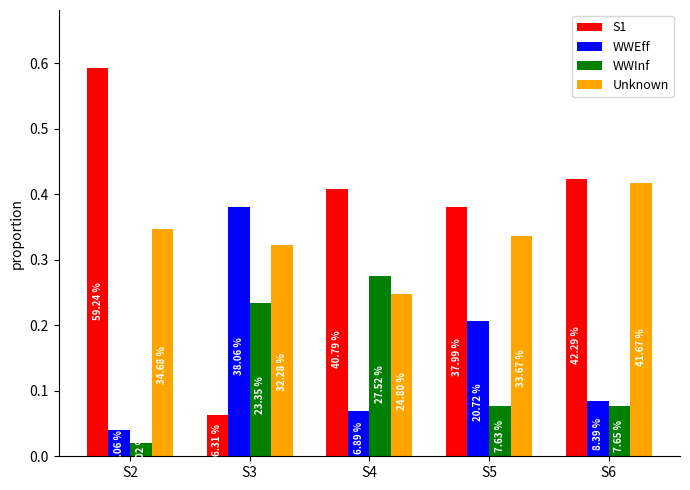

What is the sum of all WWEff values?

0.8